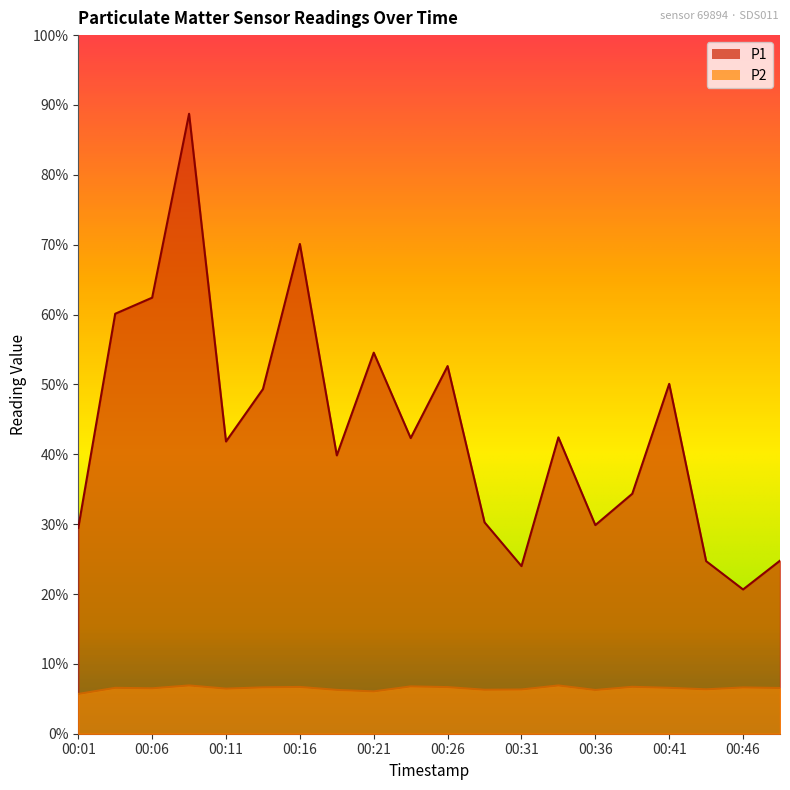

What are all the series names shown in the legend?

P1, P2